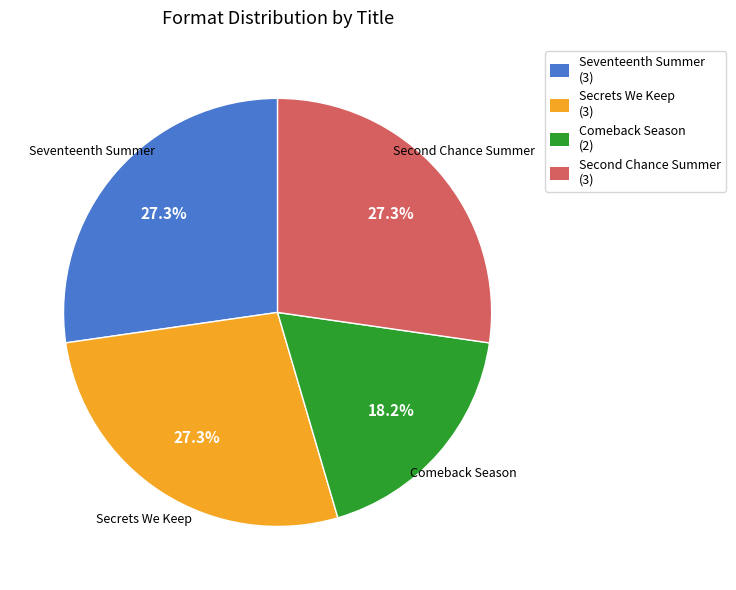

How many segments does this pie chart have?

4